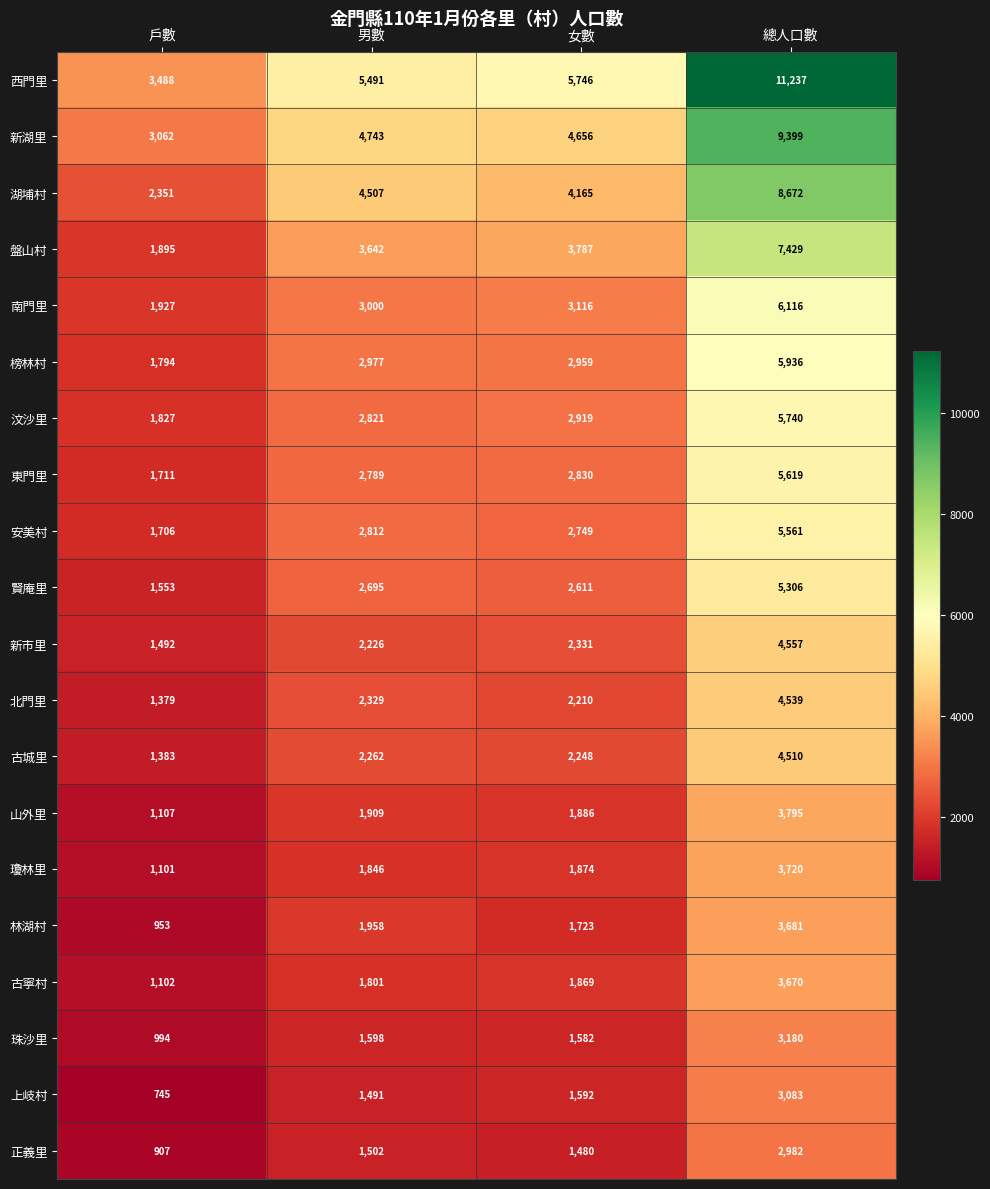

How many data points in 賢庵里 are less than 2695?

2